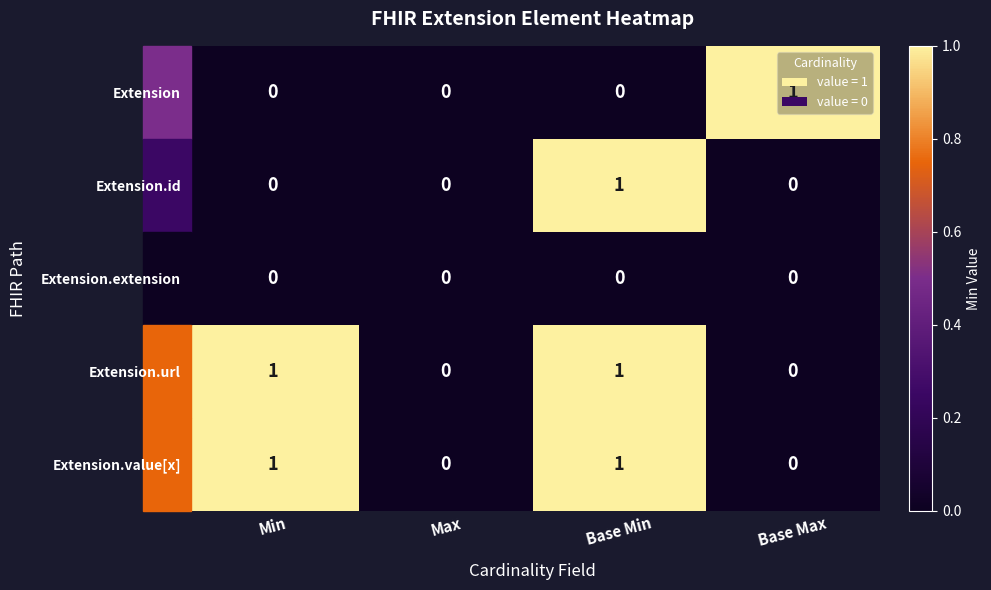

At which category is the sum across all series the highest?

Base Min